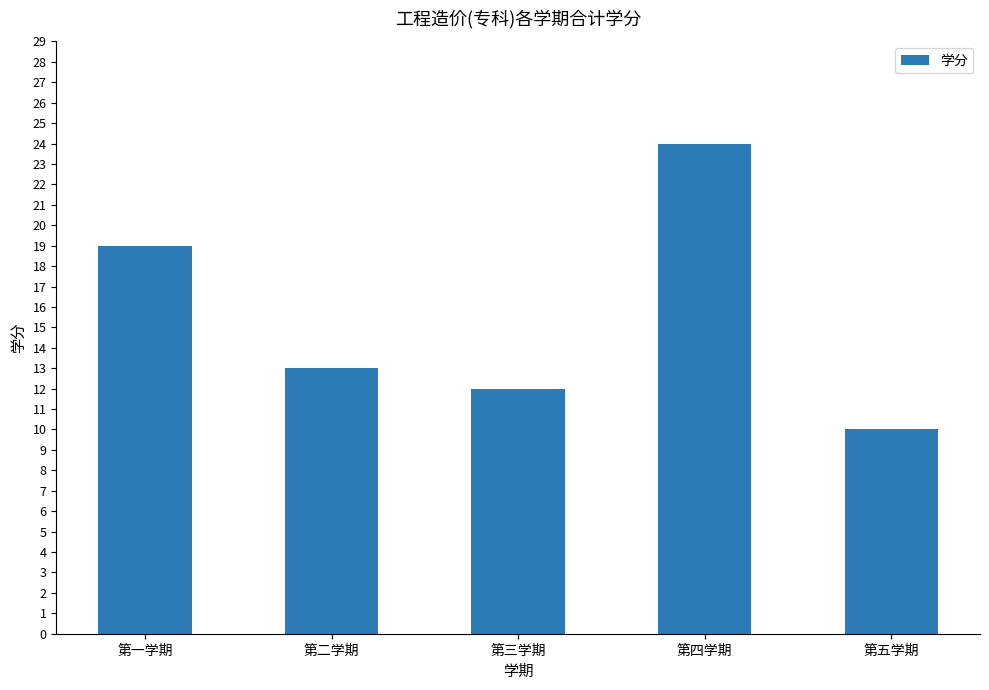

Reading left to right, transcribe all the data shown in this chart.

19	13	12	24	10